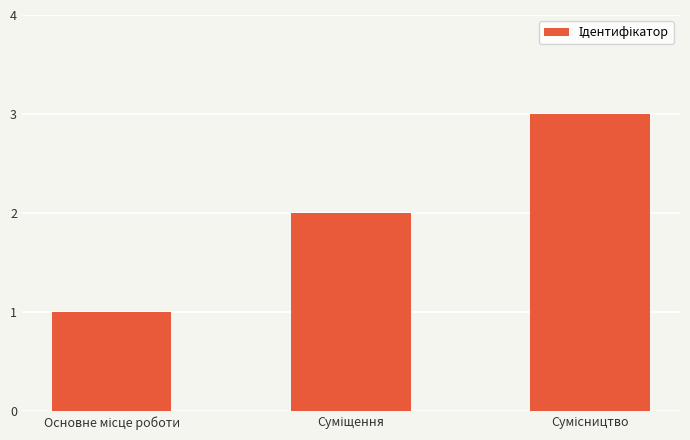

What is the sum of all values?

6